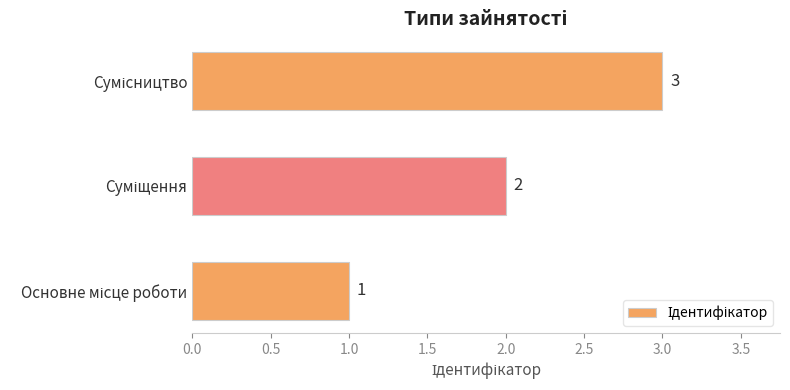

What is the average value?

2